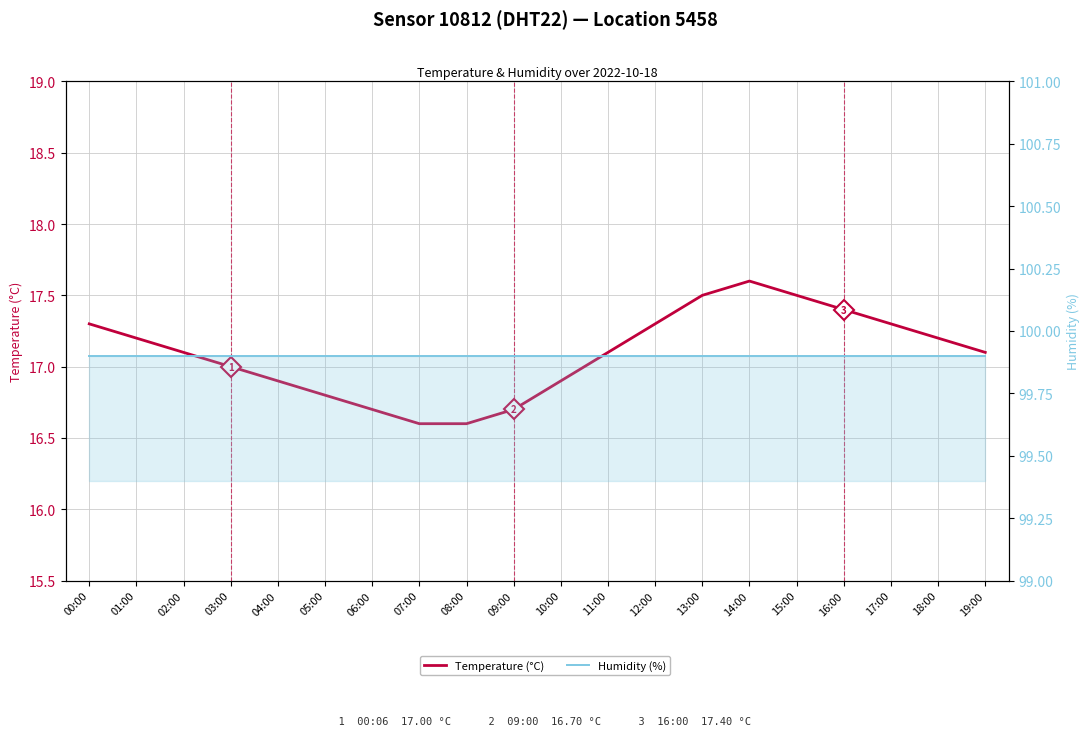

How many lines are shown in the chart?

2